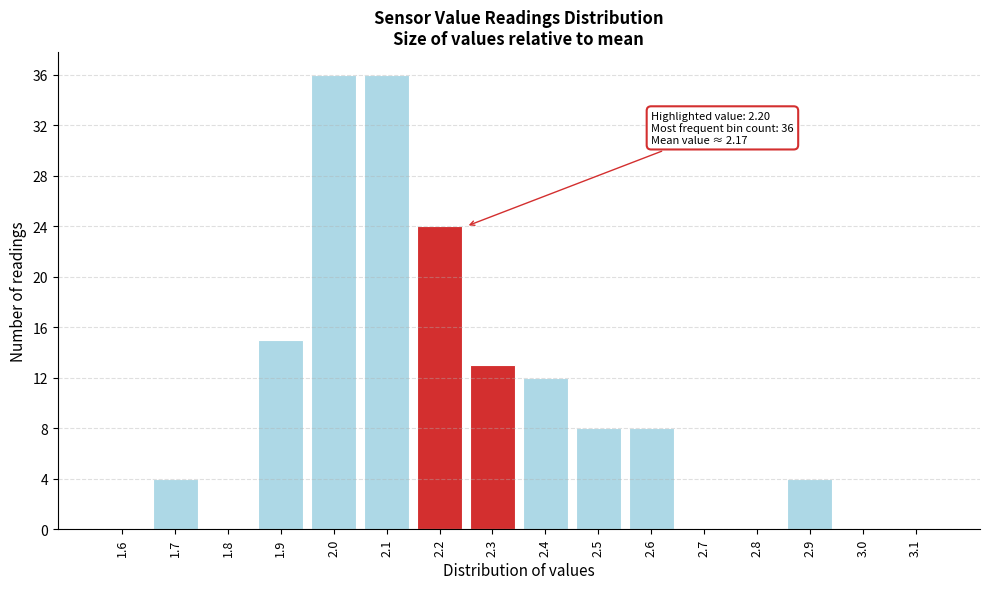

Reading right to left, what are all the values shown in this chart?

3.1=0	3.0=0	2.9=4	2.8=0	2.7=0	2.6=8	2.5=8	2.4=12	2.3=13	2.2=24	2.1=36	2.0=36	1.9=15	1.8=0	1.7=4	1.6=0